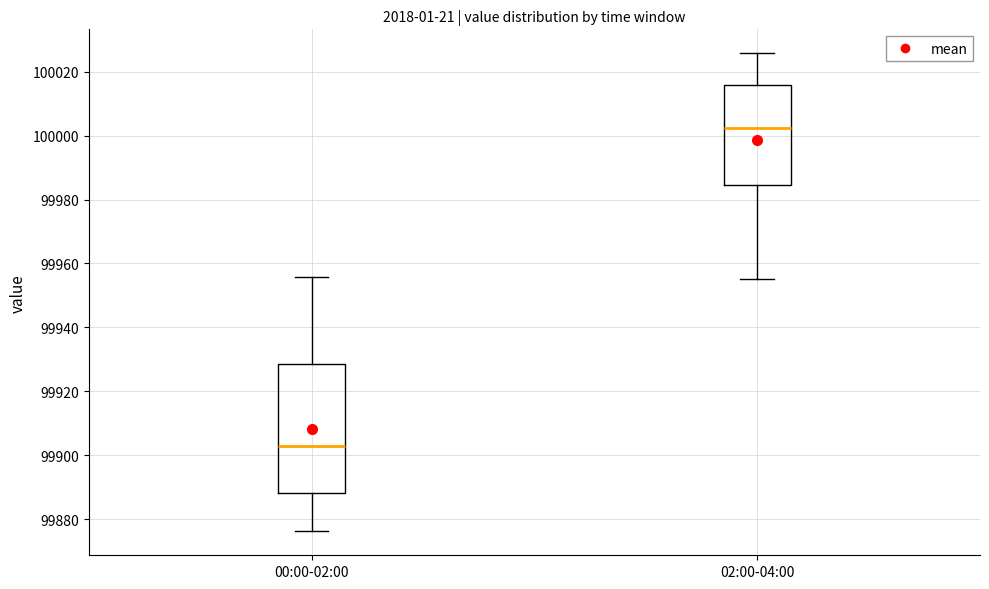

Which box's median line is the lowest?

00:00-02:00